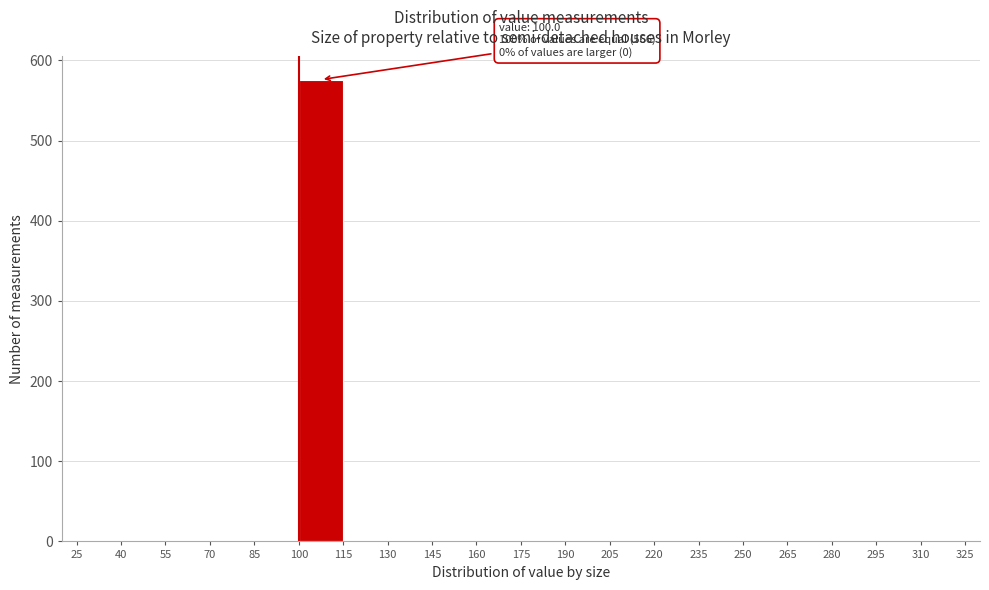

Over which range of the x-axis is the bar tallest?

100 to 115